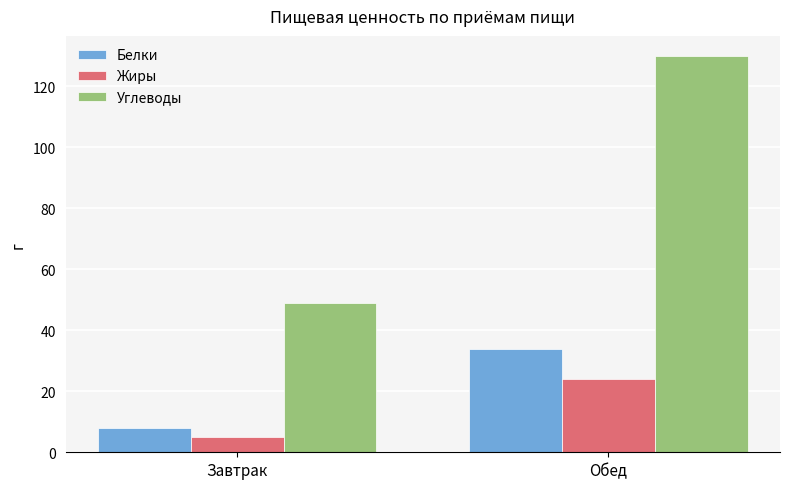

Are the bars grouped side by side (vs. stacked)?

Yes